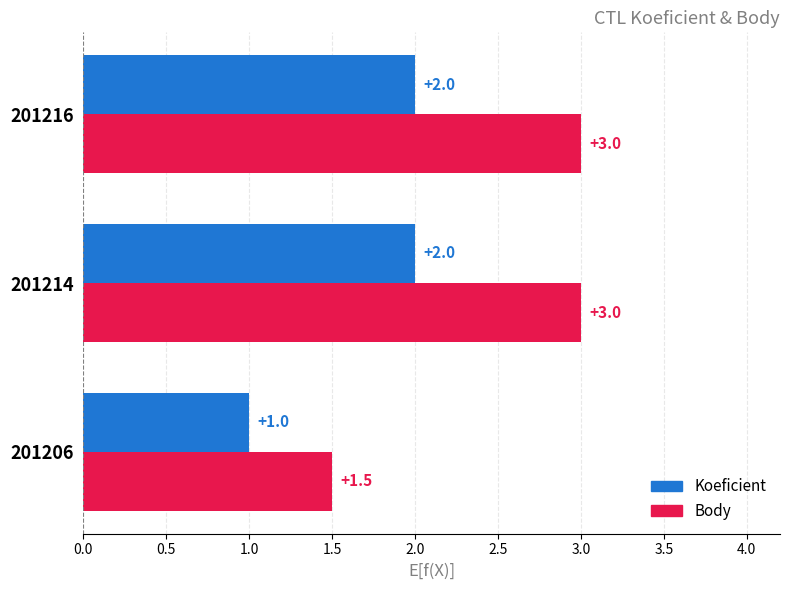

Which series changed the most between 201206 and 201216?

Body